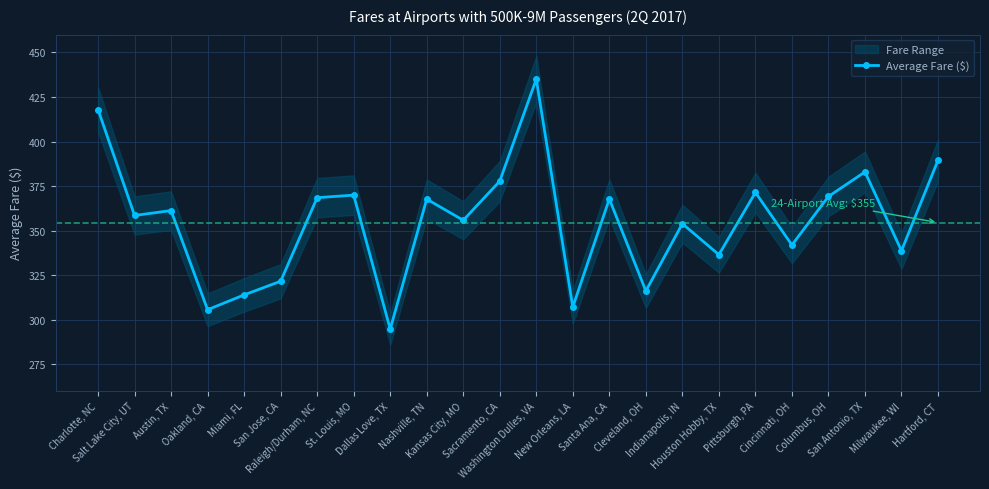

The chart shows a value of 457.2 at Oakland, CA. True or false?

False